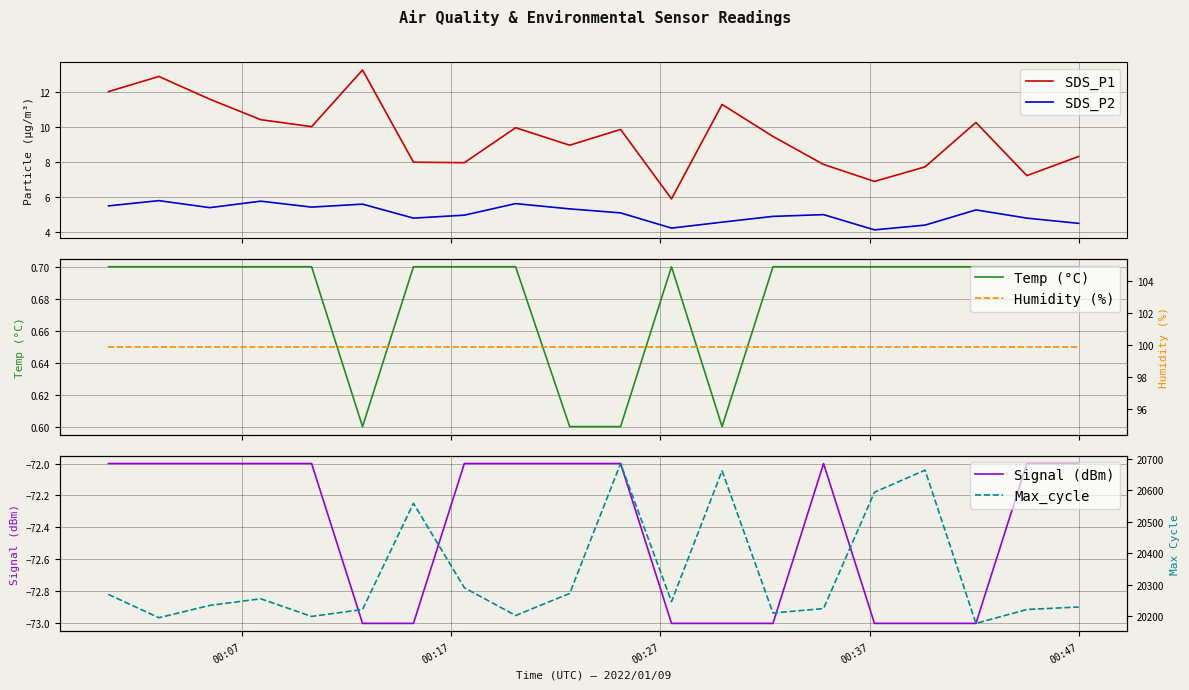

What is the maximum value for SDS_P1?

13.3